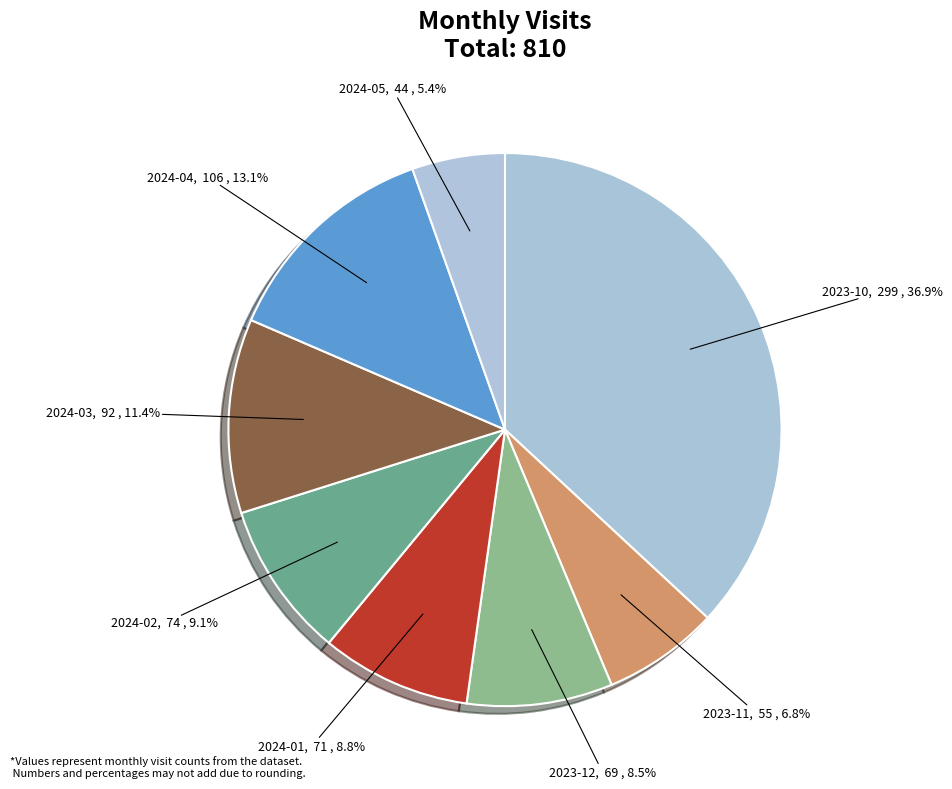

Approximately how many times larger is the value at 2024-02 compared to 2023-12?

1.1